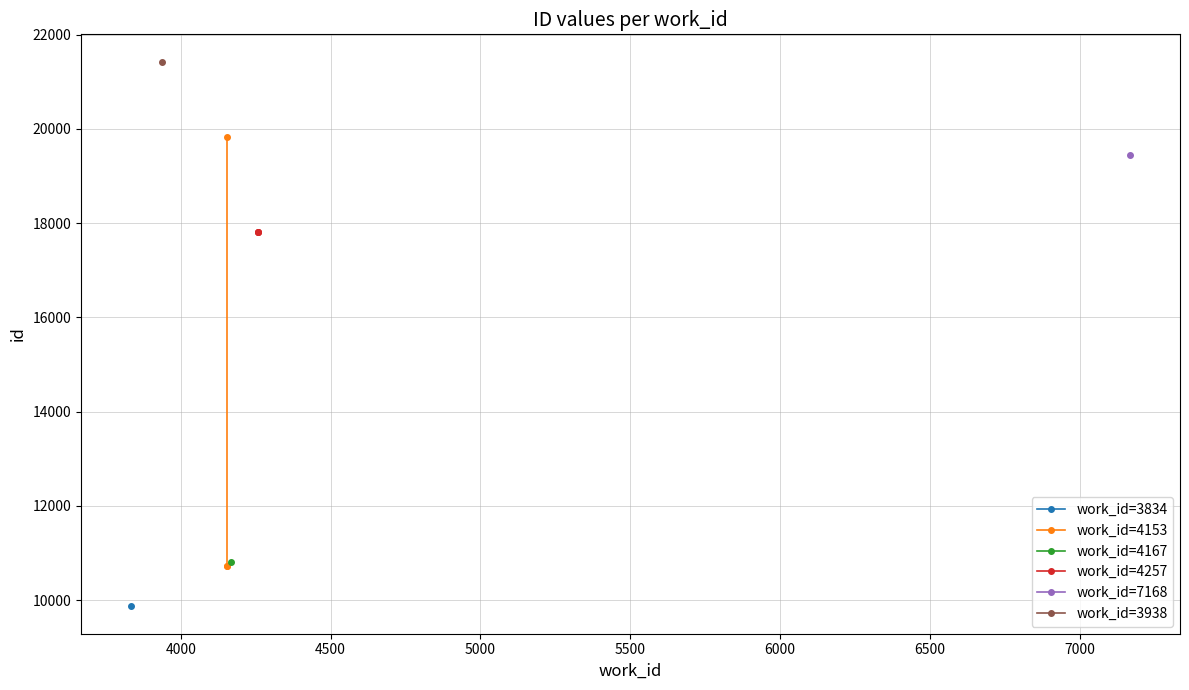

How many values in the work_id=4257 series are below 17807?

1